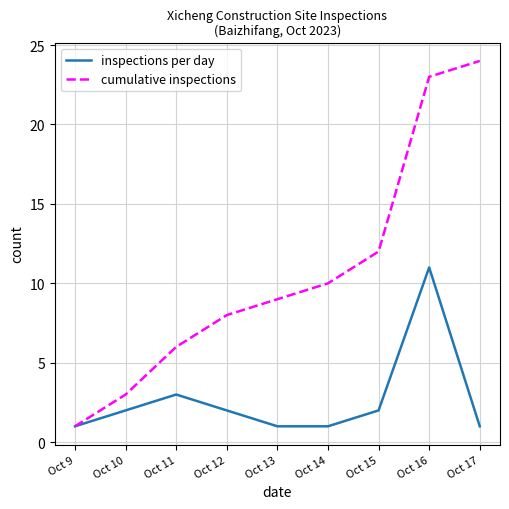

What is the total value across all series at Oct 13?

10